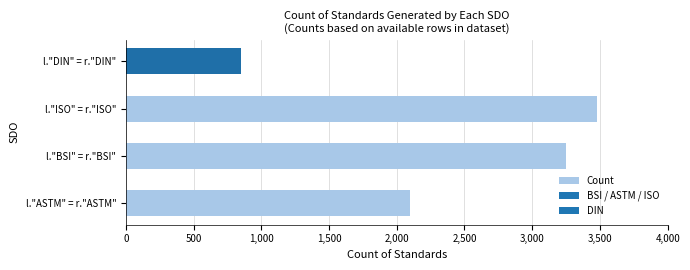

List the labels in order of value, smallest first.

l."DIN" = r."DIN", l."ASTM" = r."ASTM", l."BSI" = r."BSI", l."ISO" = r."ISO"